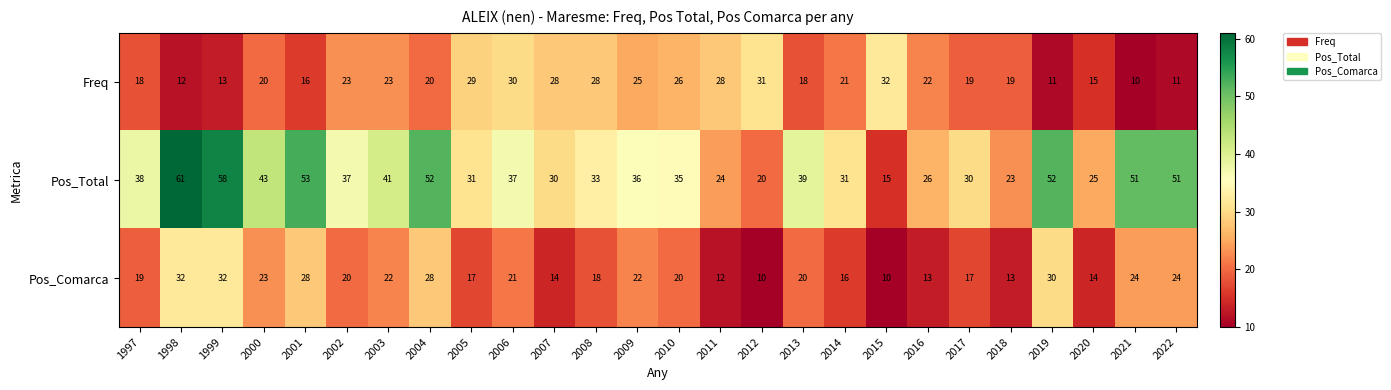

What is the minimum value shown in the chart?

10